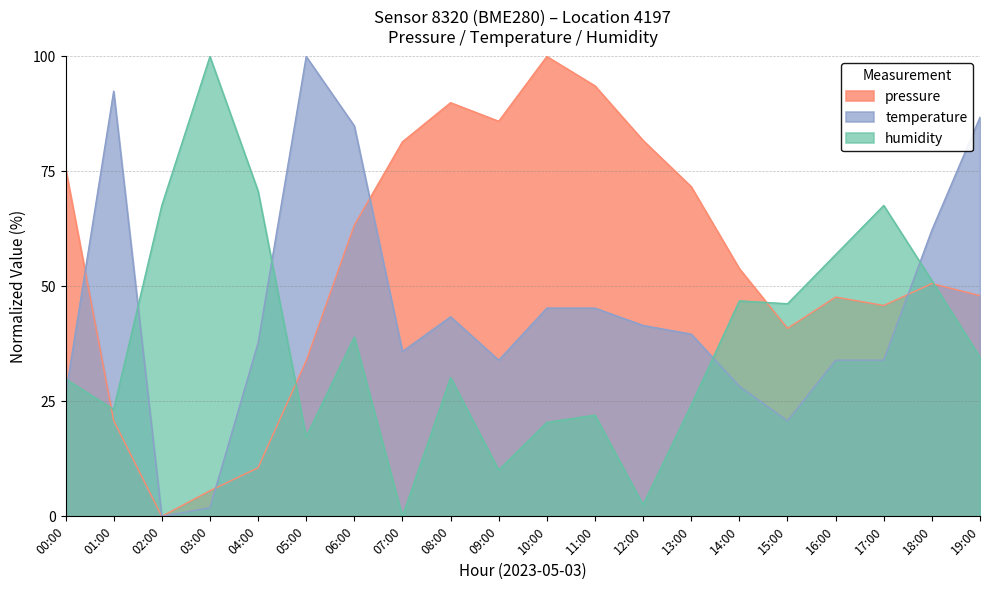

Reading left to right, what are all the values shown in this chart?

pressure: 00:00=75.7	01:00=20.8	02:00=0.0	03:00=5.6	04:00=10.6	05:00=33.8	06:00=63.3	07:00=81.5	08:00=90.0	09:00=85.9	10:00=100.0	11:00=93.6	12:00=81.7	13:00=71.7	14:00=53.9	15:00=40.9	16:00=47.7	17:00=45.9	18:00=50.6	19:00=48.0
temperature: 00:00=26.4	01:00=92.5	02:00=0.0	03:00=1.9	04:00=37.7	05:00=100.0	06:00=84.9	07:00=35.8	08:00=43.4	09:00=34.0	10:00=45.3	11:00=45.3	12:00=41.5	13:00=39.6	14:00=28.3	15:00=20.8	16:00=34.0	17:00=34.0	18:00=62.3	19:00=86.8
humidity: 00:00=29.9	01:00=23.3	02:00=67.6	03:00=100.0	04:00=70.8	05:00=17.3	06:00=39.0	07:00=0.0	08:00=30.2	09:00=10.1	10:00=20.4	11:00=22.0	12:00=2.5	13:00=24.2	14:00=46.9	15:00=46.2	16:00=56.9	17:00=67.6	18:00=51.3	19:00=34.6